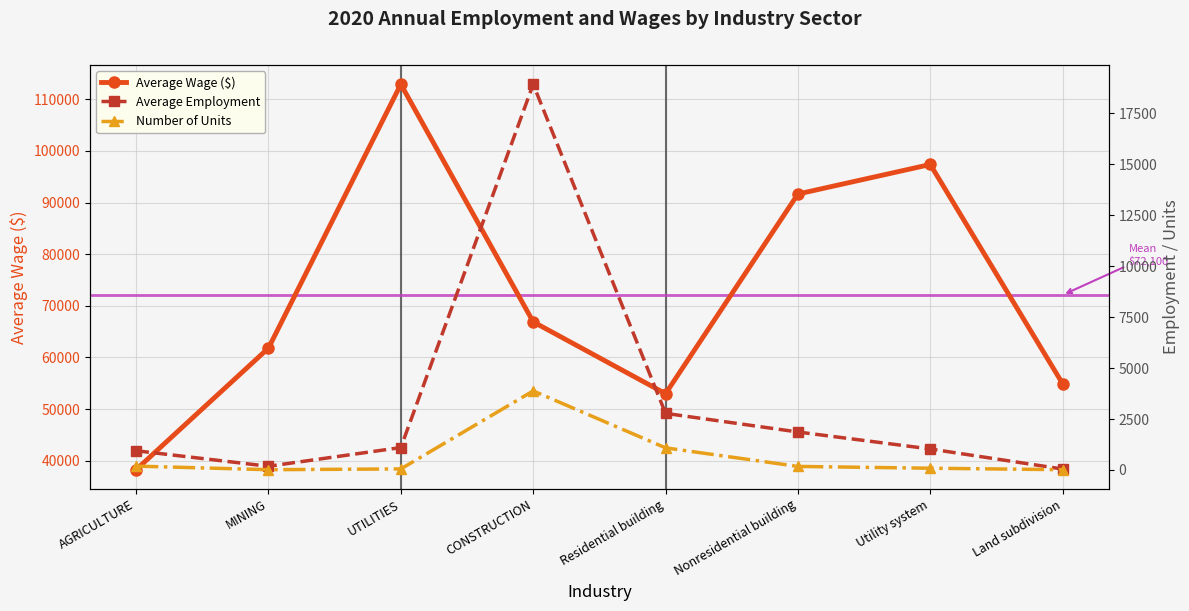

At which category does Average Wage reach its first local peak?

UTILITIES